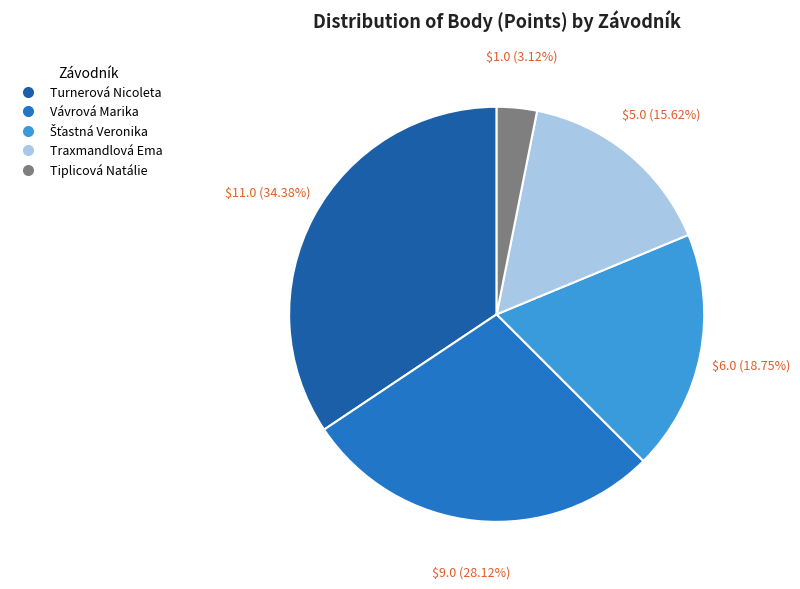

How many slices are in this pie chart?

5